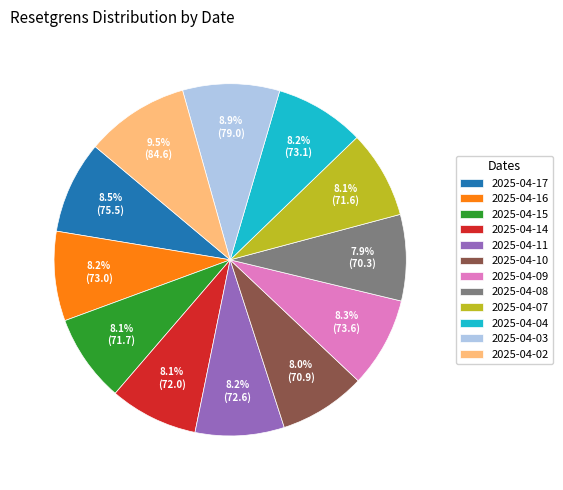

What percentage is the 2025-04-04 slice, to the nearest percent?

8%